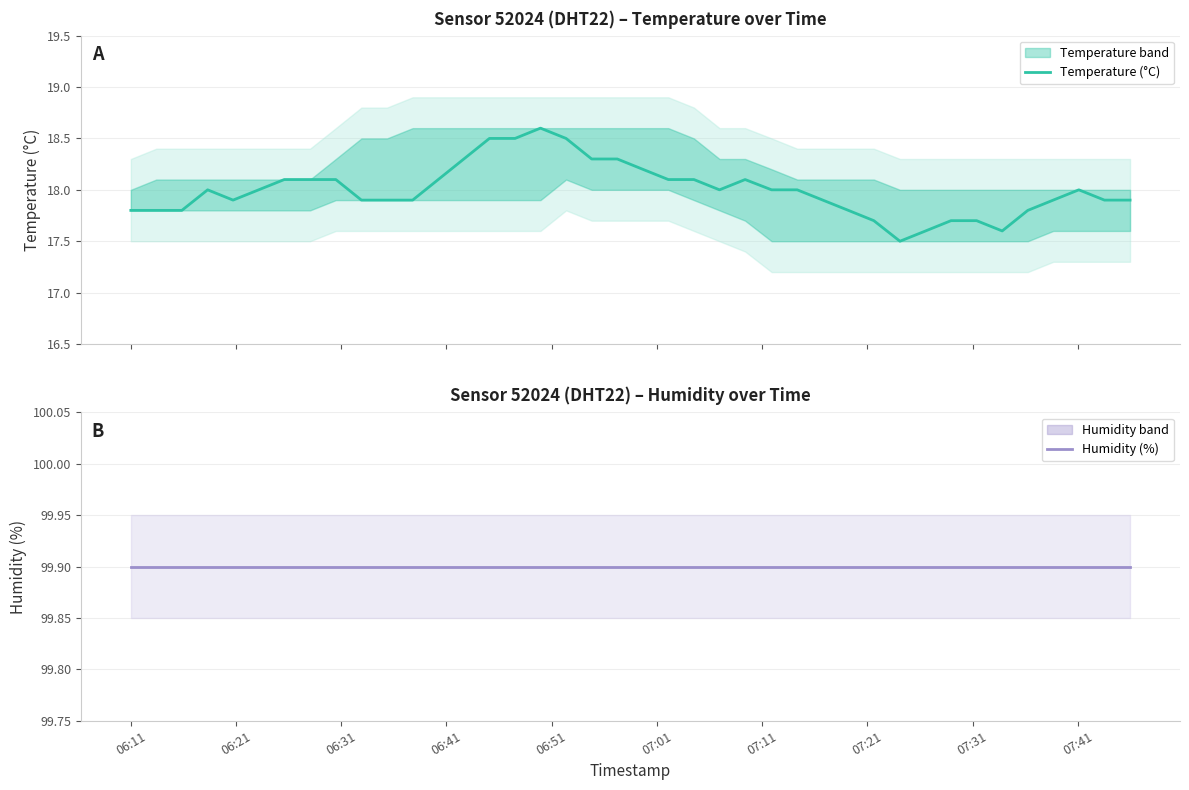

In Temperature (°C), how many points are lower than both neighbors (excluding endpoints)?

4